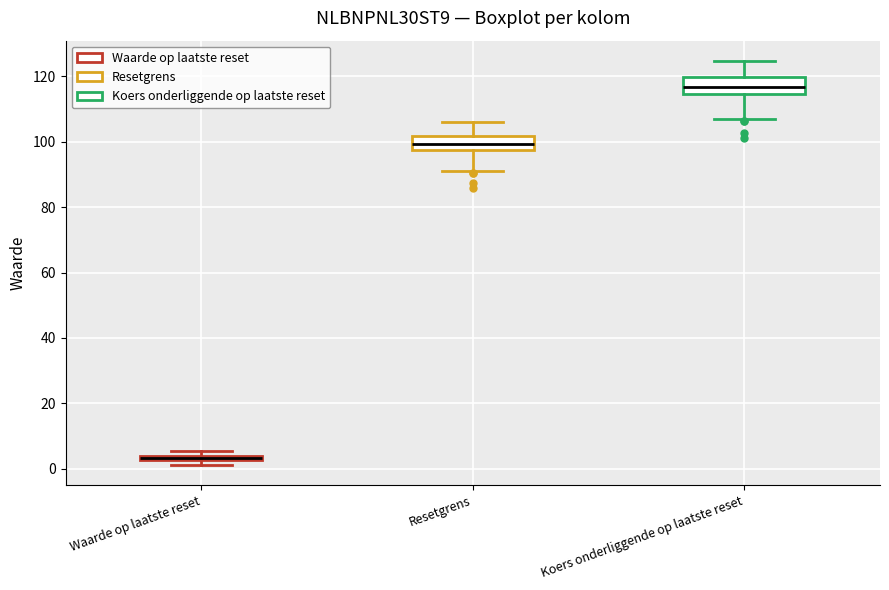

Where does the lower whisker of the box for Koers onderliggende op laatste reset end on the y-axis? The values are not printed on the chart, so give them approximately, as read against the axis.

108